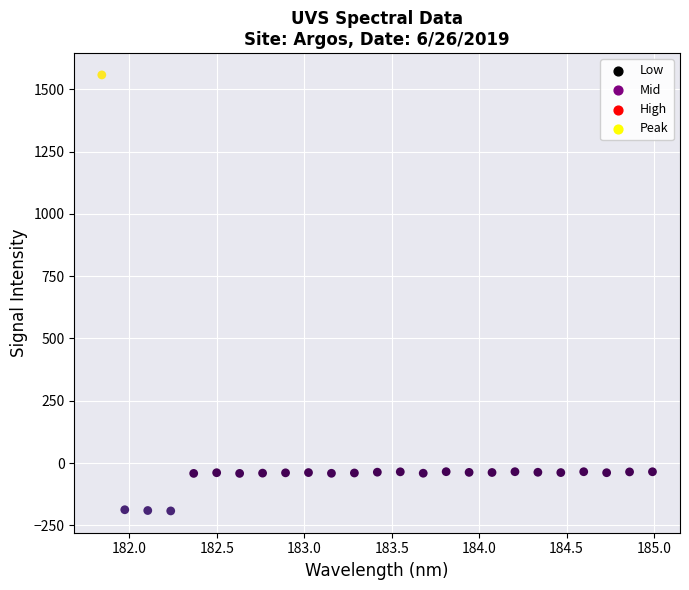

What is the range of X values (max minus min)?

3.1